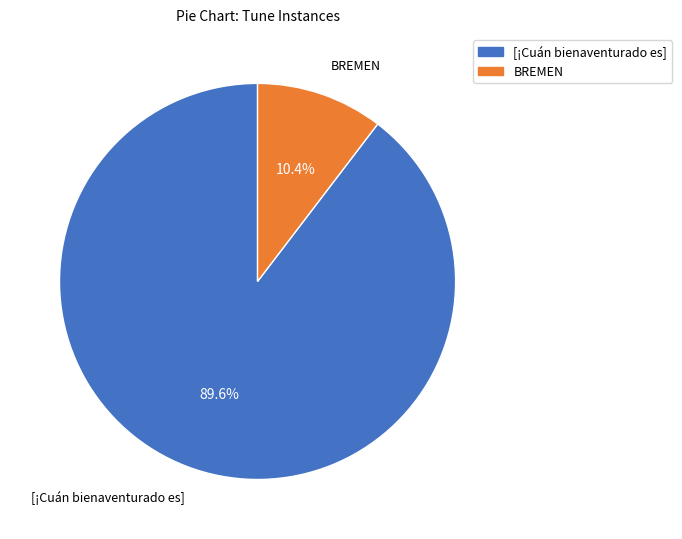

To the nearest percent, what percentage of the pie is [¡Cuán bienaventurado es]?

90%